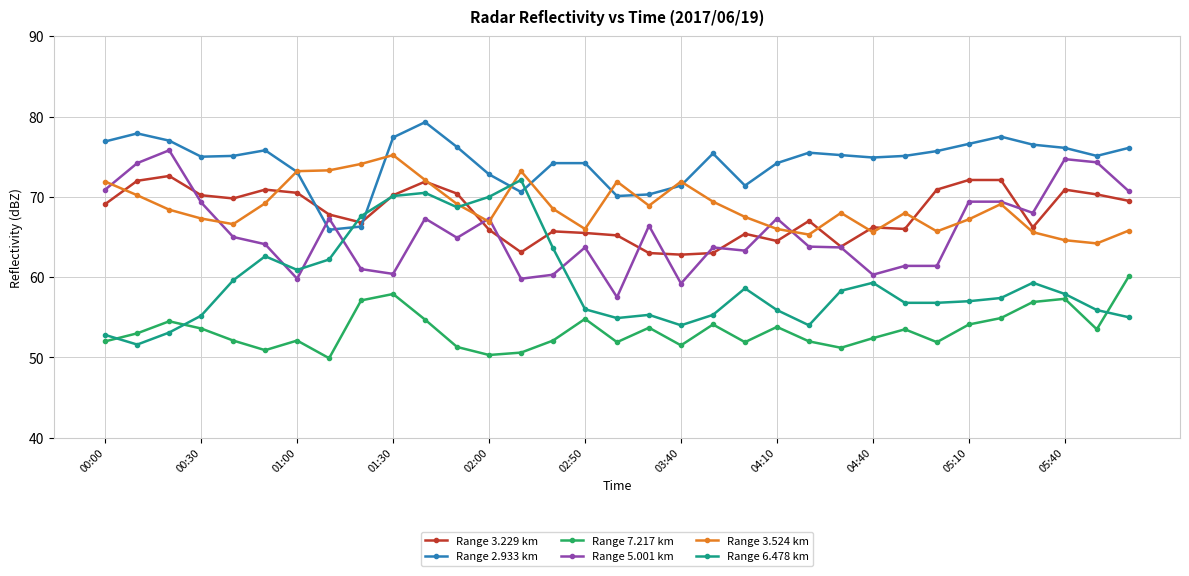

Which series has the largest total across all categories?

Range 2.933 km